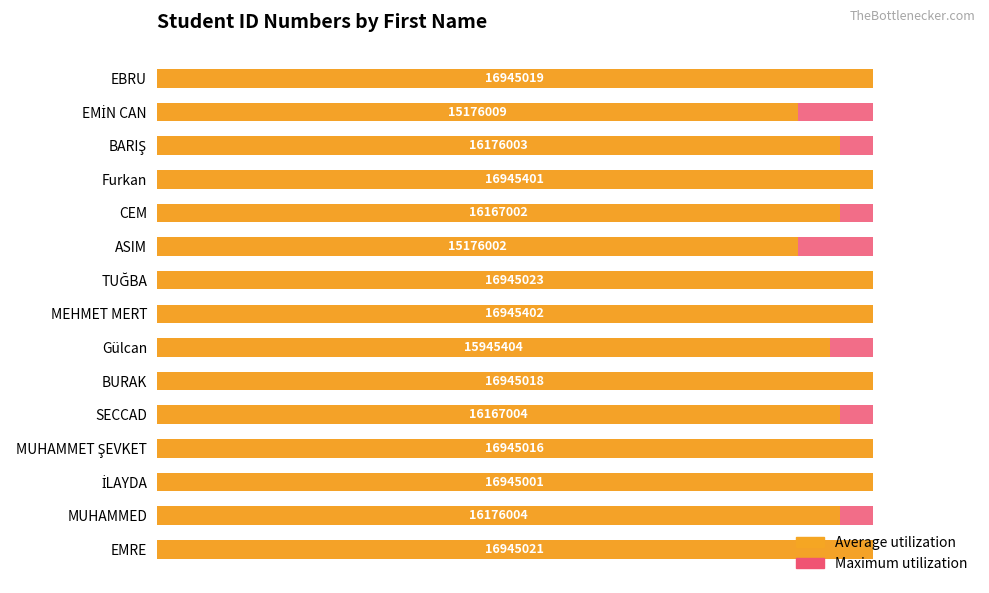

Reading left to right, list all the values displayed in this chart.

Maximum utilization: 0.6	0.6	0.6	0.6	0.6	0.6	0.6	0.6	0.6	0.6	0.6	0.6	0.6	0.6	0.6
Average utilization: 100.0	95.5	100.0	100.0	95.4	100.0	94.1	100.0	100.0	89.6	95.4	100.0	95.5	89.6	100.0